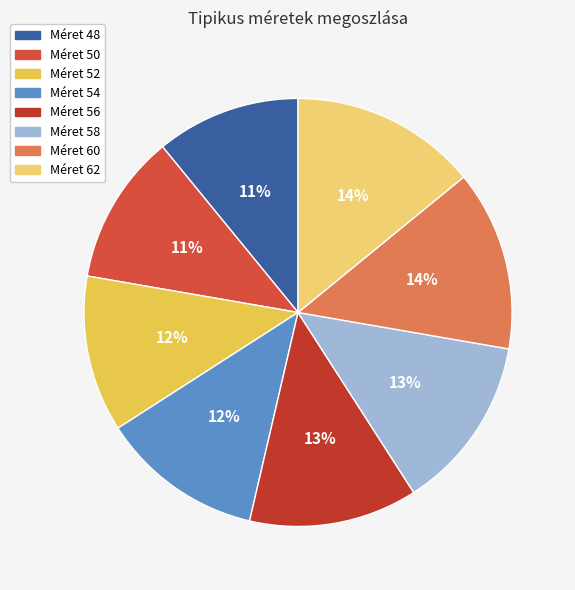

Count the number of slices in the pie.

8